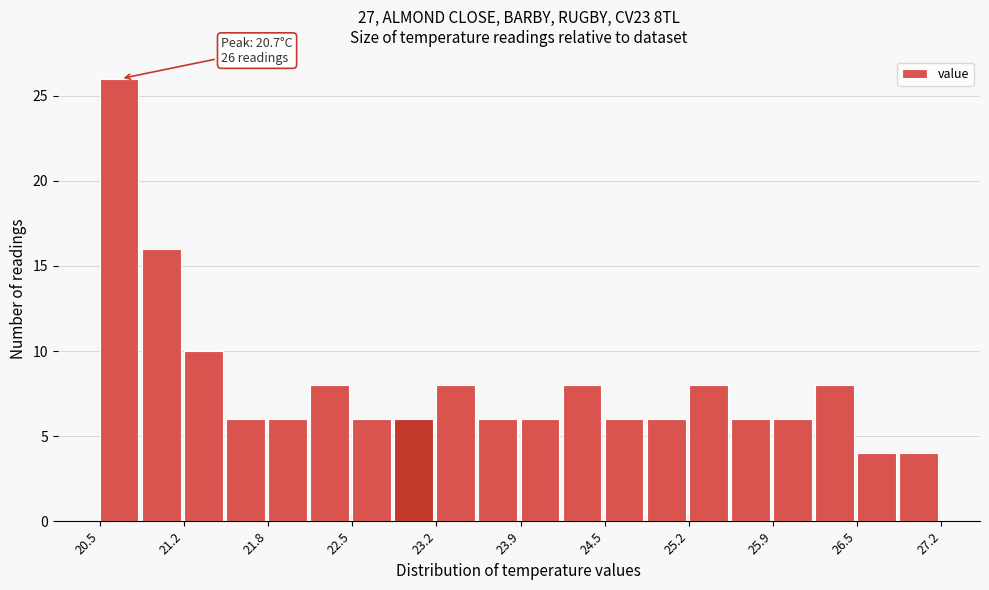

Around what value on the x-axis is the tallest bar? Give the approximate position of its centre, as read against the axis.

20.7